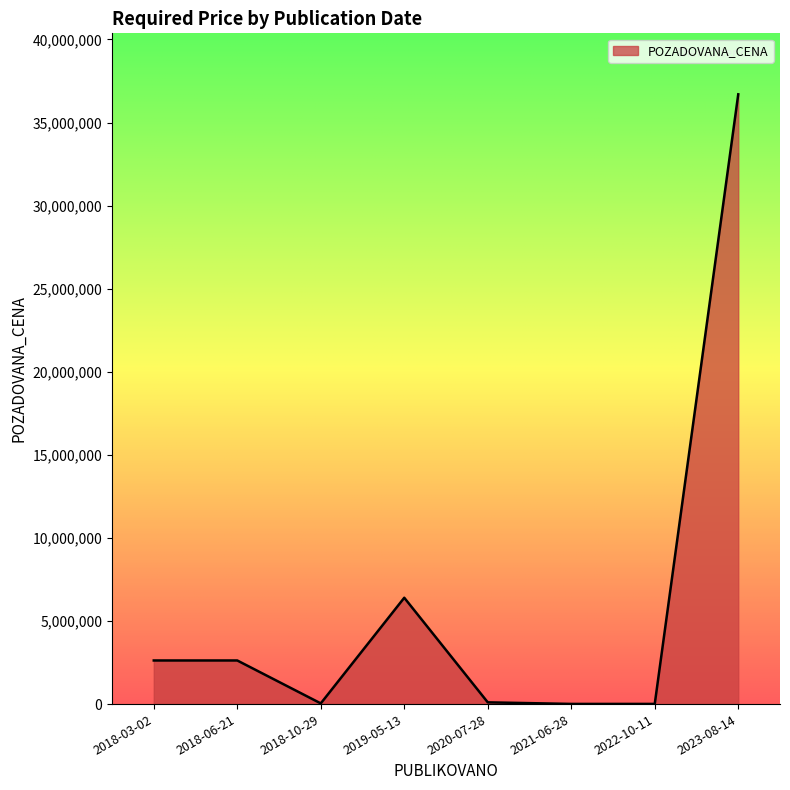

Which category has the highest value across all series?

2023-08-14